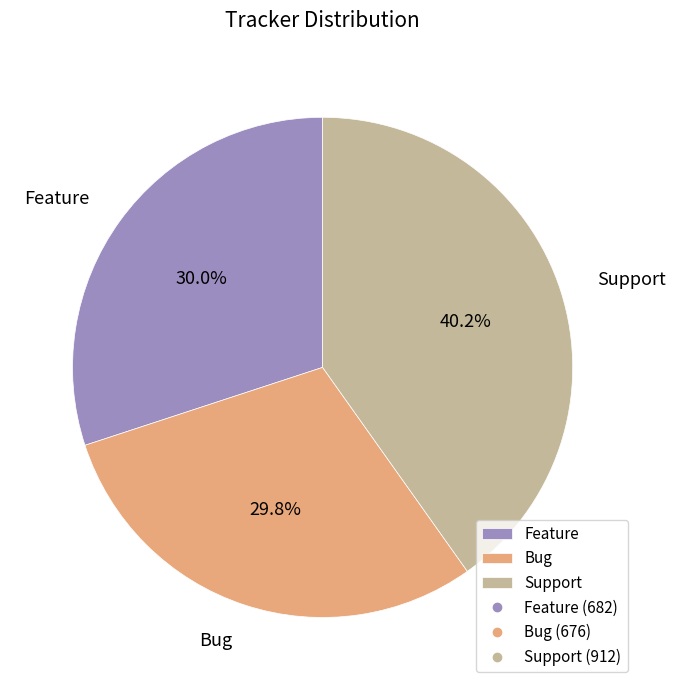

Approximately how many times larger is the value at Bug compared to Feature?

1.0